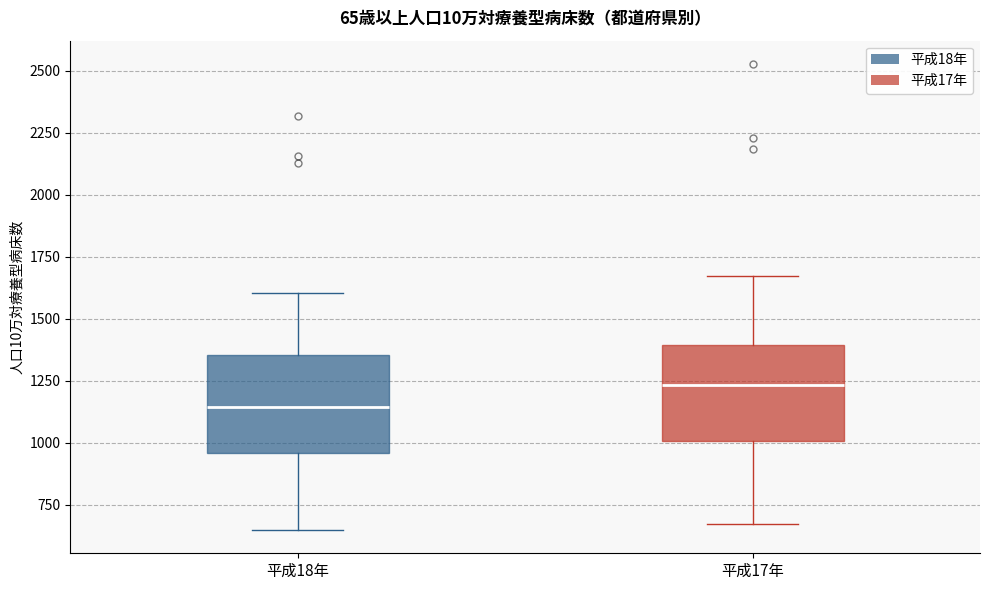

Which box has the highest median line?

平成17年